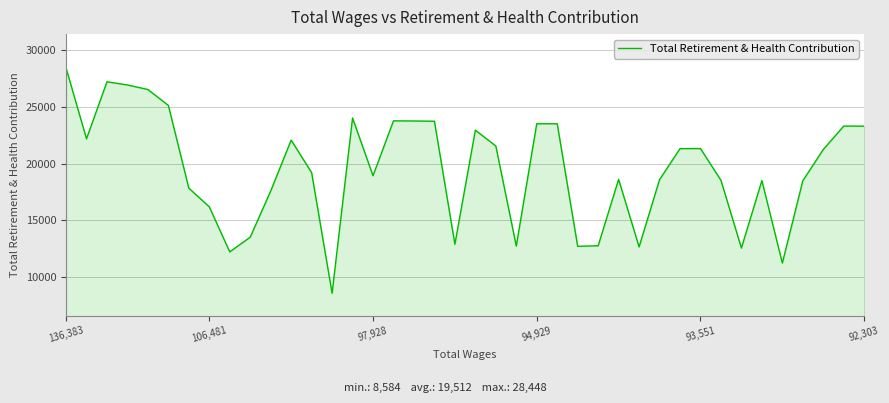

What is the smallest value displayed?

8584